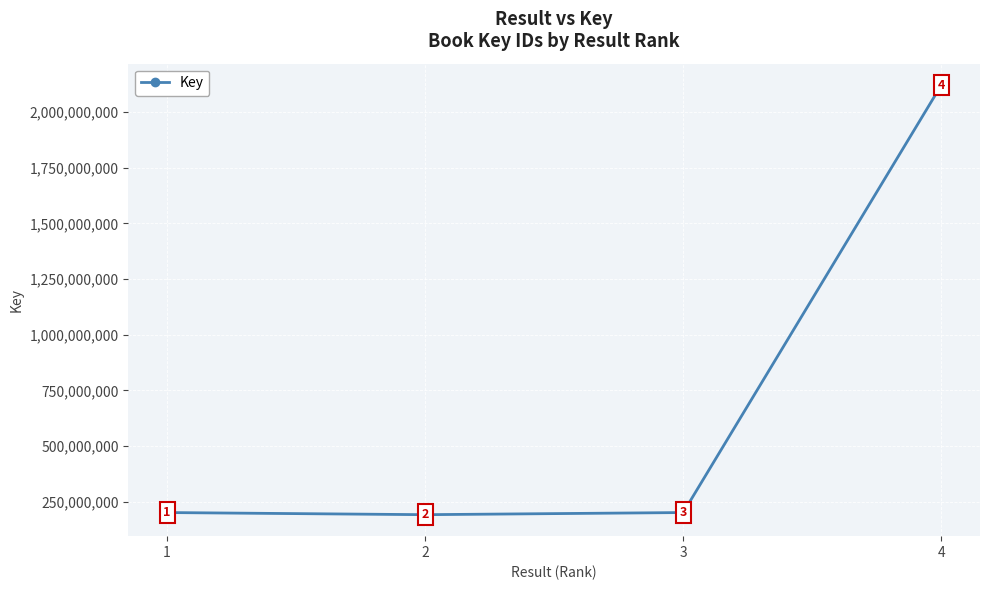

Which label corresponds to the smallest value in the chart?

2